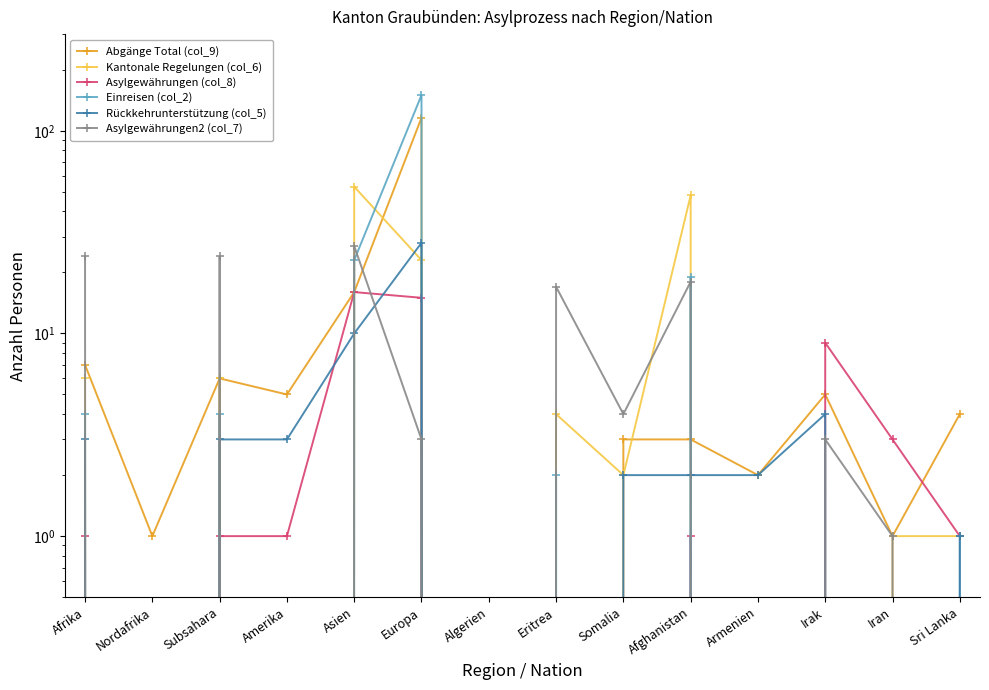

Which series has the widest spread of values?

Einreisen (col_2)